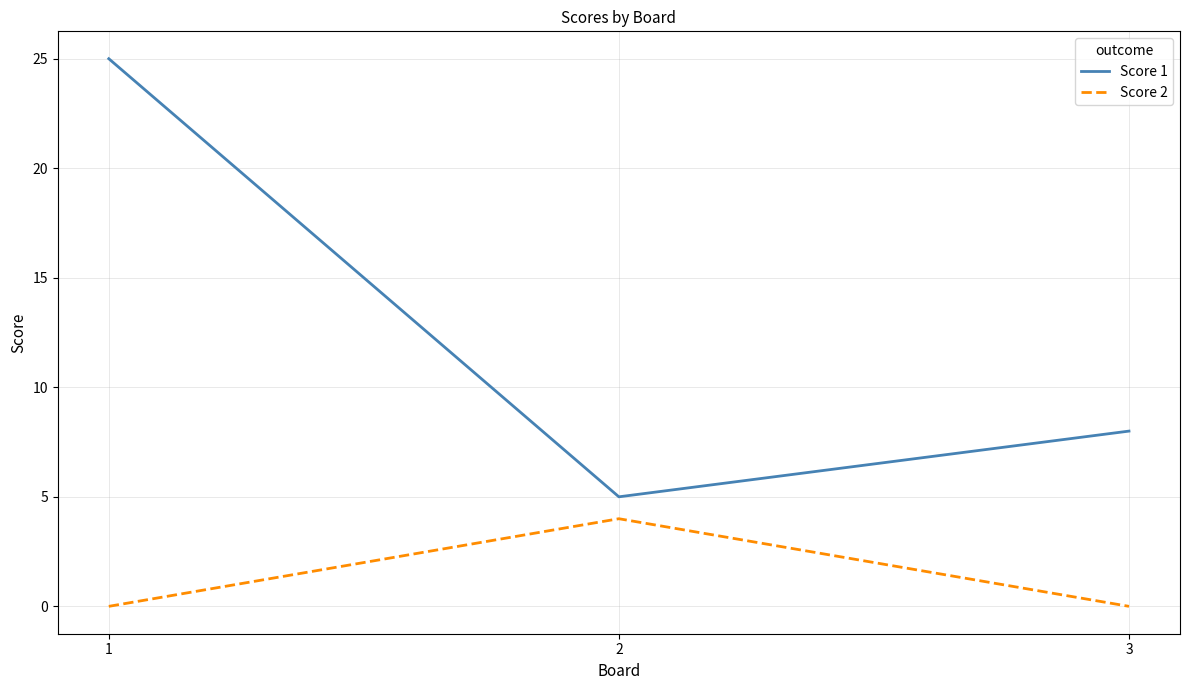

Which category has the lowest value in the Score 1 series?

2